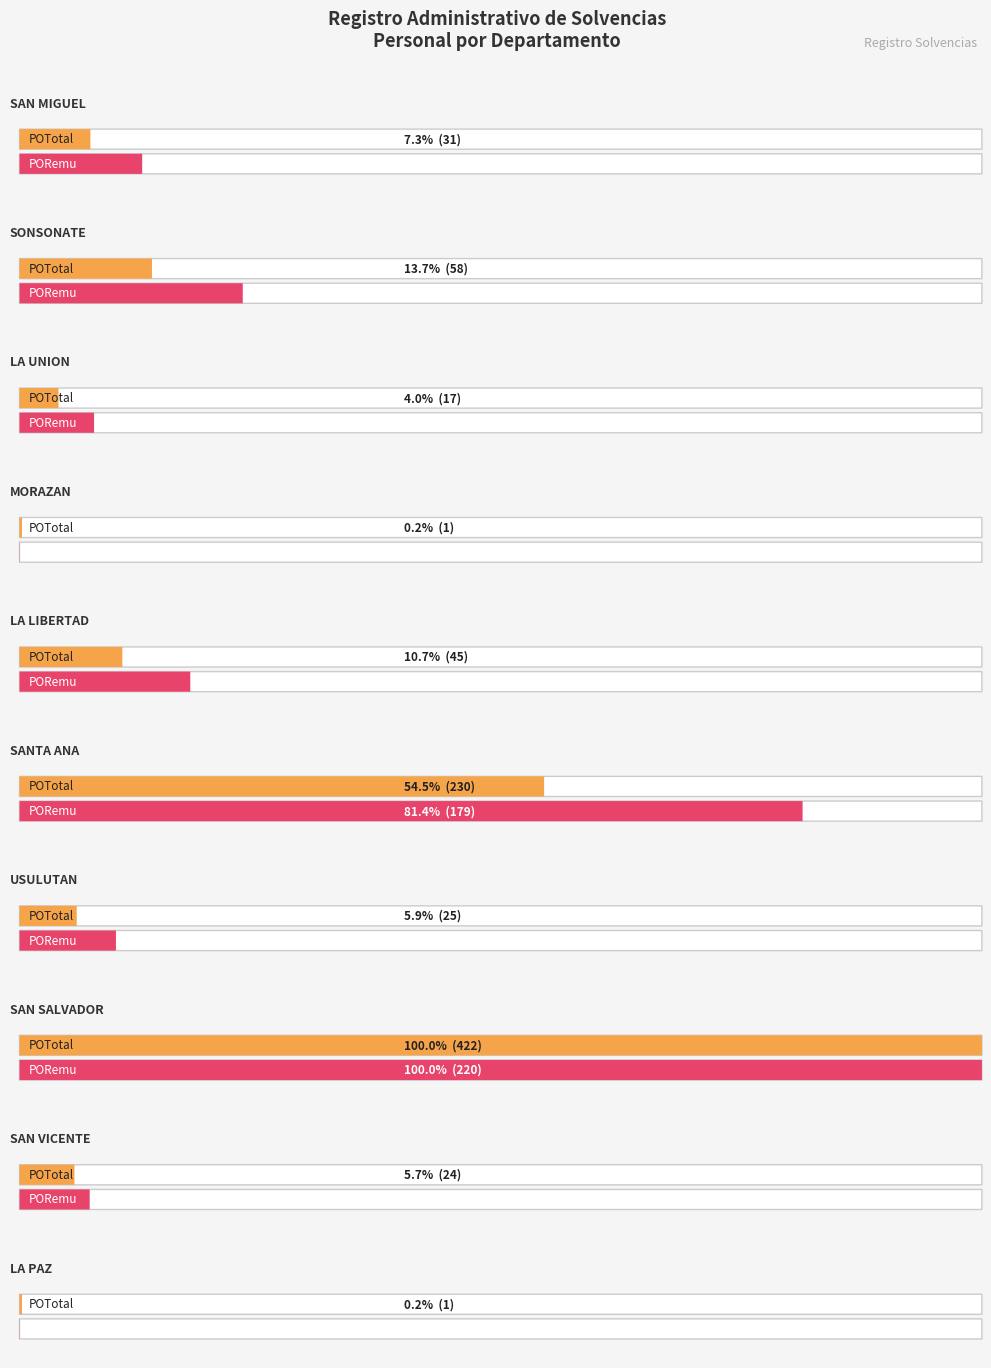

Where does the PersonalM series first go above 6?

SAN MIGUEL